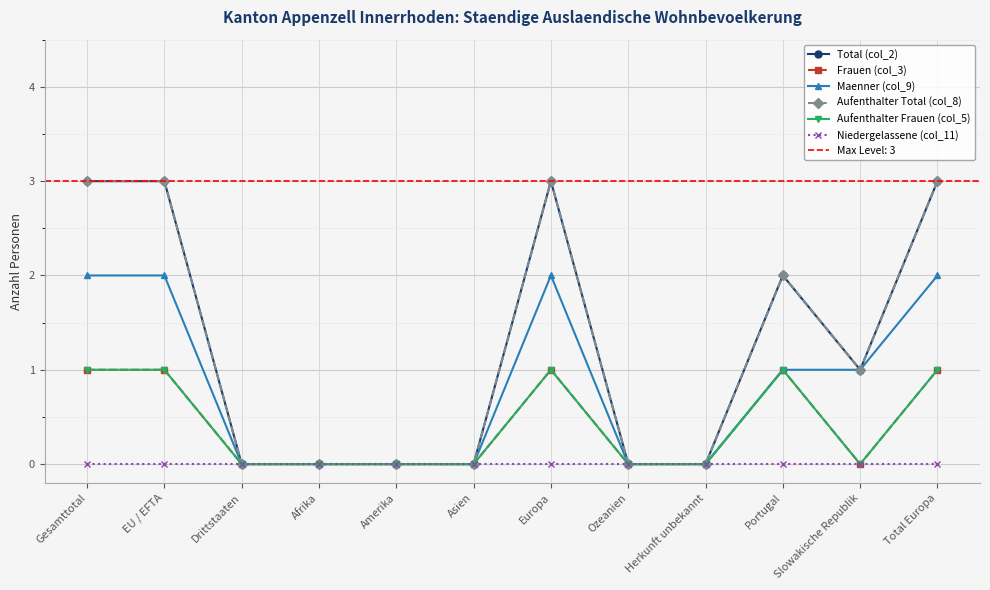

What position from the left is Portugal?

10